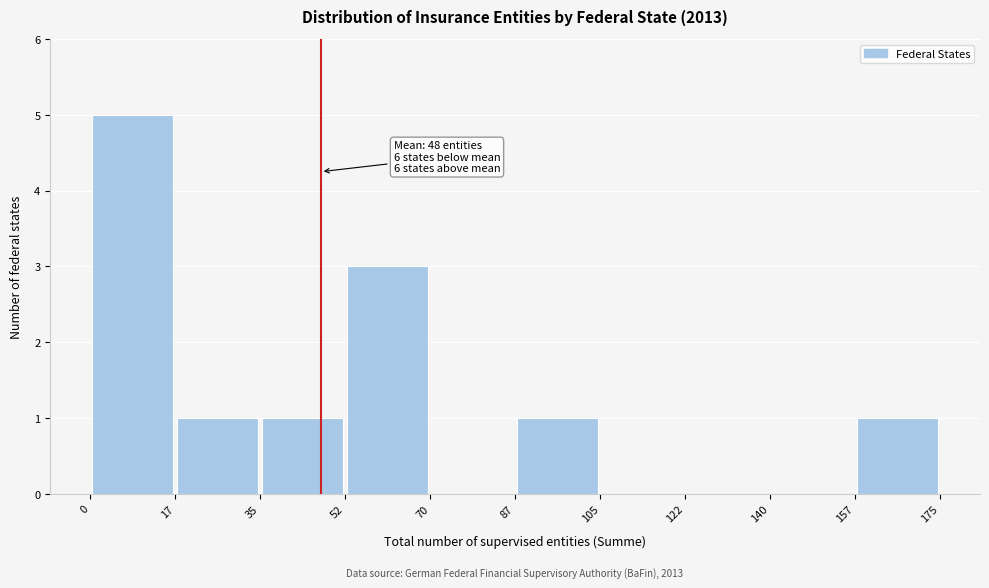

Over which range of the x-axis is the bar tallest?

0 to 17